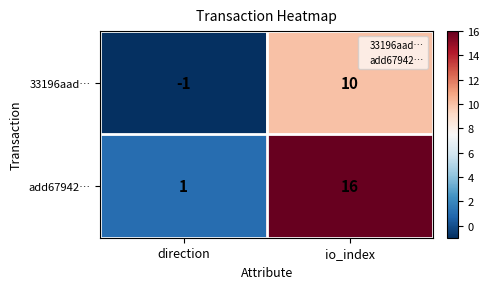

Reading left to right, transcribe all the data shown in this chart.

33196aad…: -1	10
add67942…: 1	16